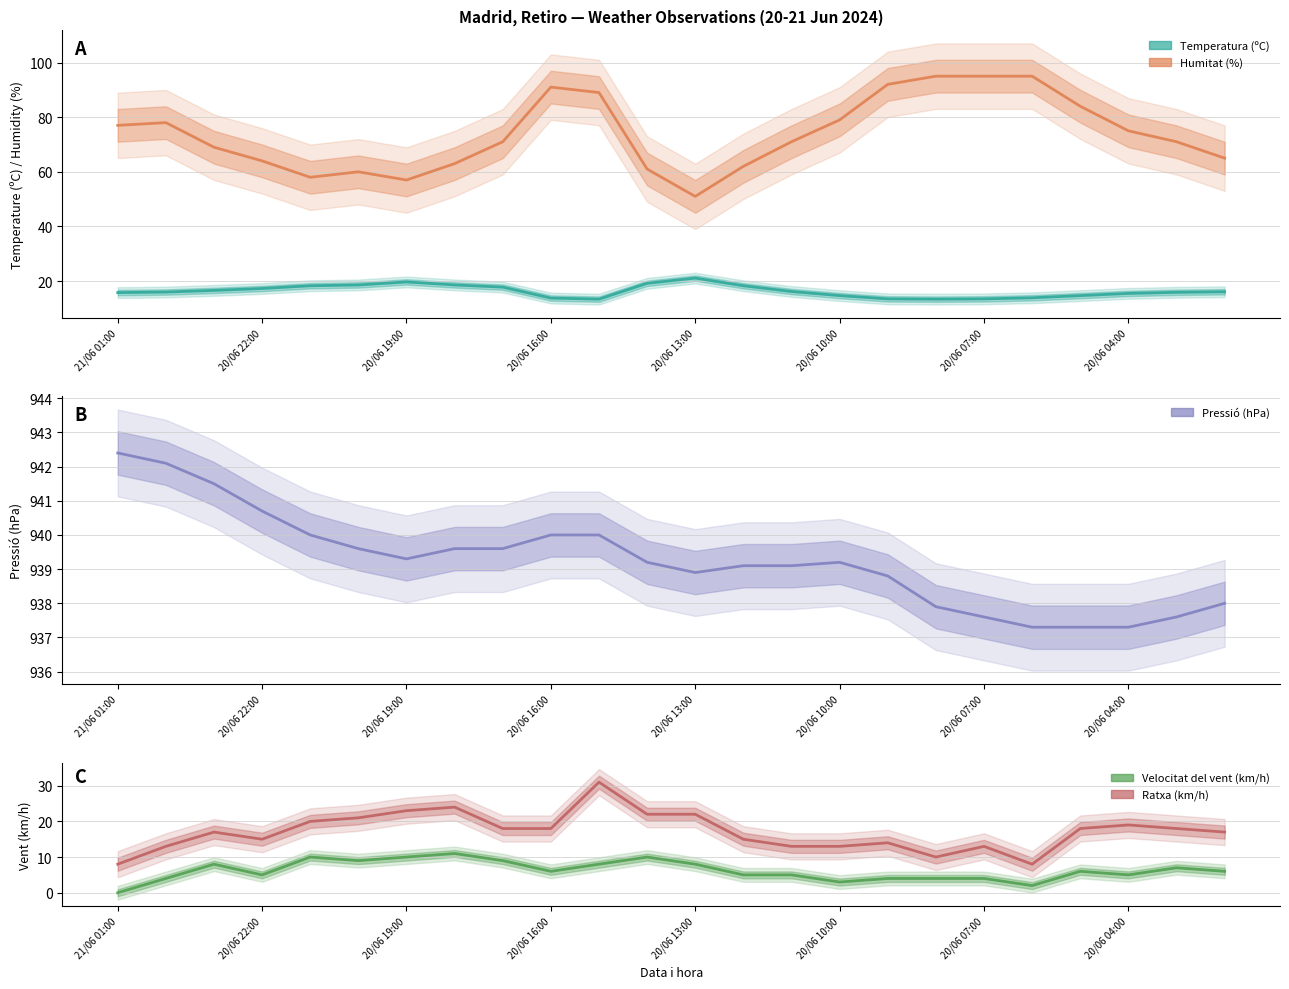

What is the greatest value displayed?

942.4